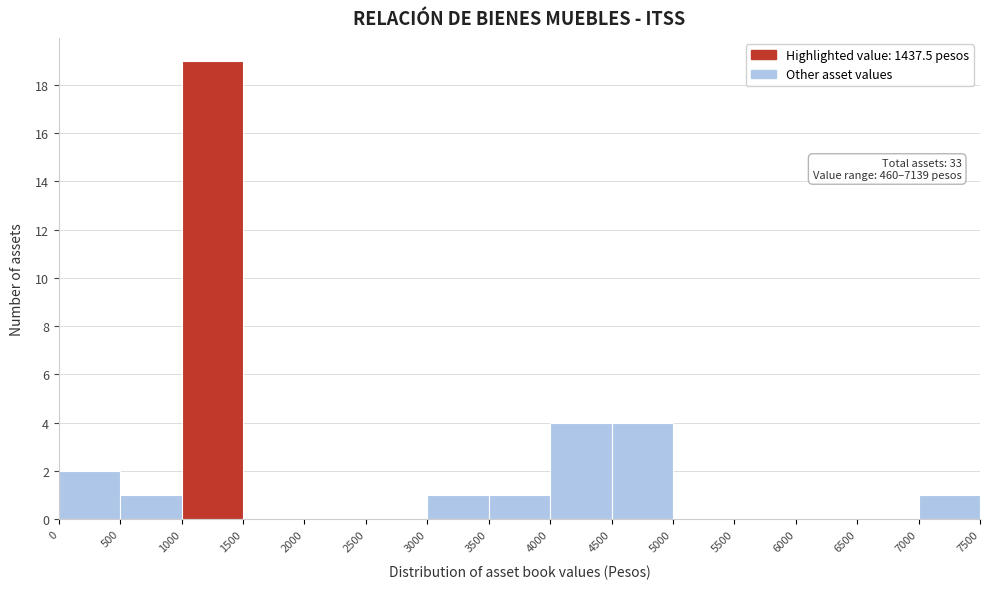

Over which range of the x-axis is the bar tallest?

1000 to 1500